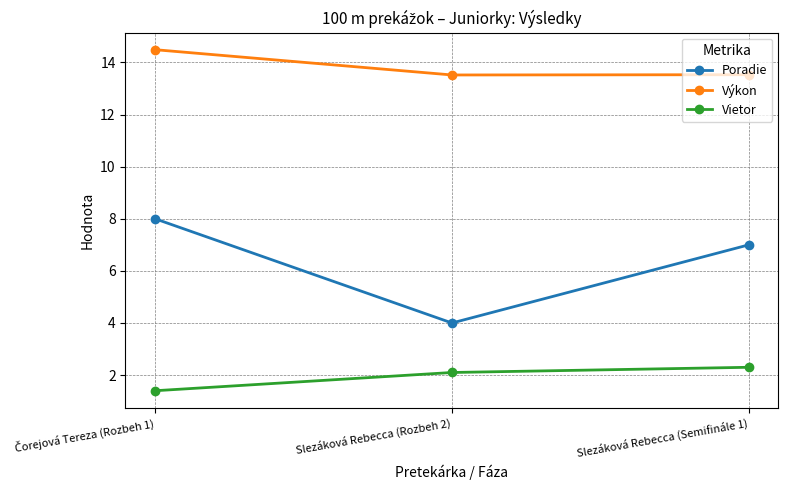

What is the label of the 1st point from the right?

Slezáková Rebecca (Semifinále 1)